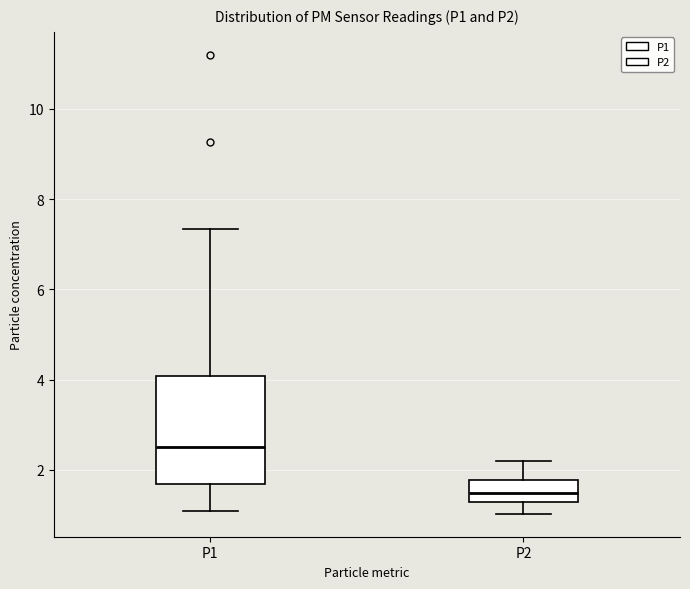

Where does the median line of the box for P1 sit on the y-axis? The values are not printed on the chart, so give them approximately, as read against the axis.

2.6